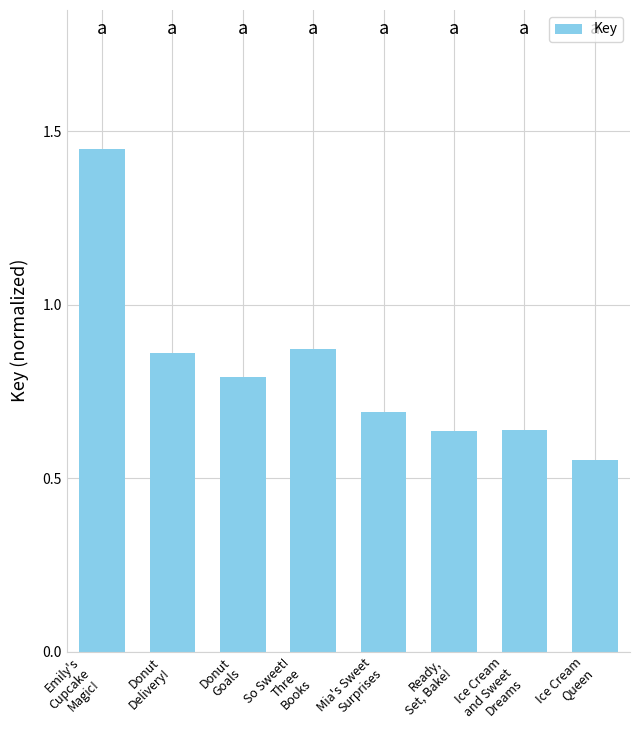

Between So Sweet!
Three
Books and Mia's Sweet
Surprises, which is larger?

So Sweet!
Three
Books